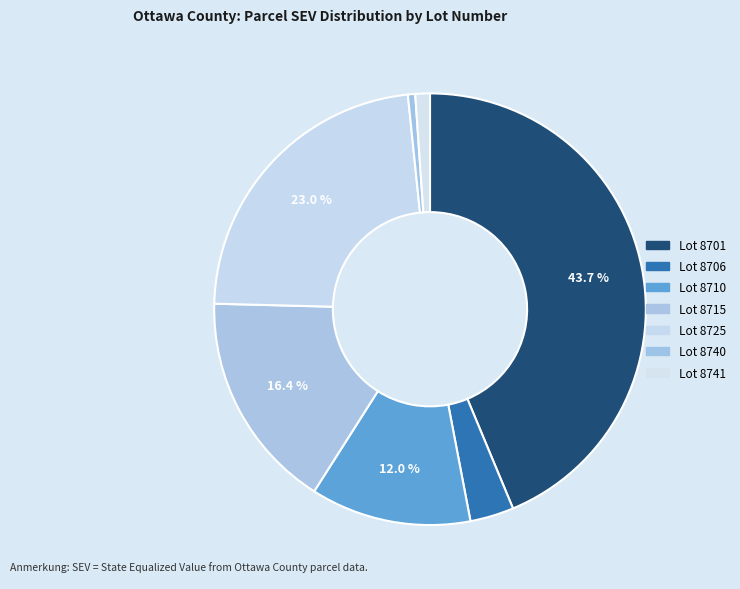

How many segments does this pie chart have?

7